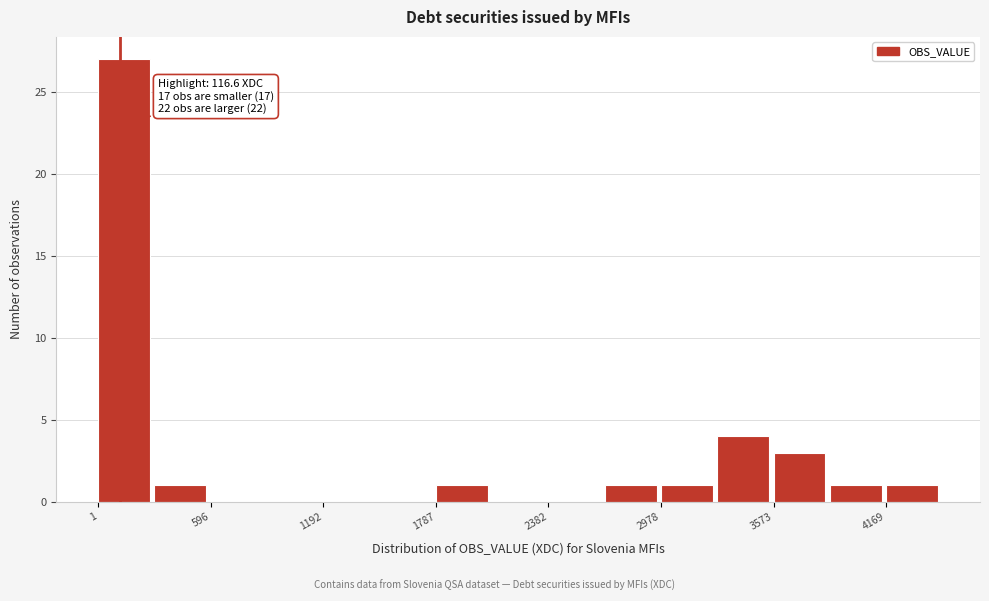

Read against the x-axis, roughly where is the centre of the tallest bar?

100